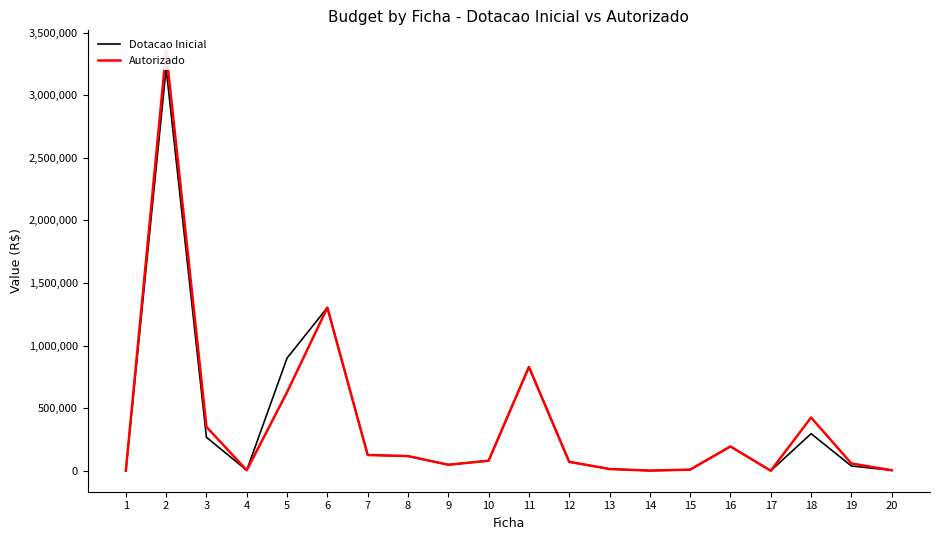

List the labels in order of Autorizado value, smallest first.

1, 17, 14, 4, 20, 15, 13, 9, 19, 12, 10, 8, 7, 16, 3, 18, 5, 11, 6, 2